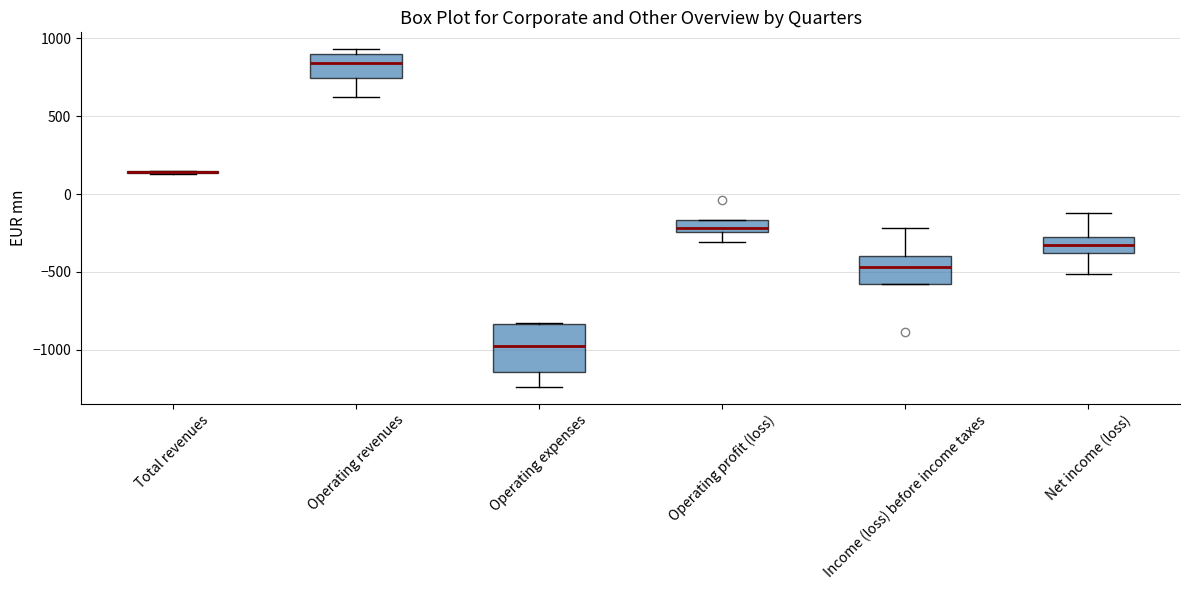

Reading left to right, transcribe this box plot: for each box, give where its median line is, the range the box spans, and where its two whiskers end, as read against the y-axis. The values are not printed on the chart, so give them approximately, as read against the axis.

Total revenues: box collapsed to a line at 150, whiskers 150 to 150
Operating revenues: median 850, box 750 to 900, whiskers 650 to 950
Operating expenses: median -1000, box -1150 to -850, whiskers -1250 to -850
Operating profit (loss): median -200, box -250 to -150, whiskers -300 to -150
Income (loss) before income taxes: median -450, box -600 to -400, whiskers -600 to -200
Net income (loss): median -350, box -400 to -250, whiskers -500 to -100